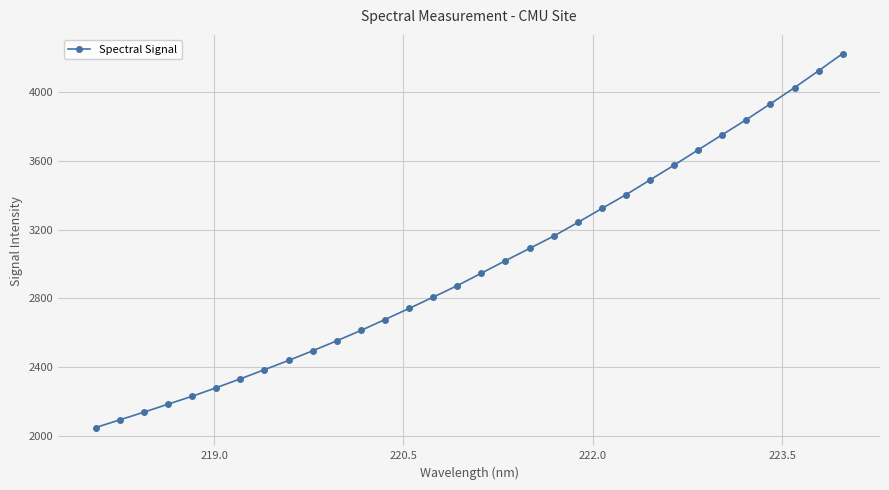

What is the average value?

2990.8